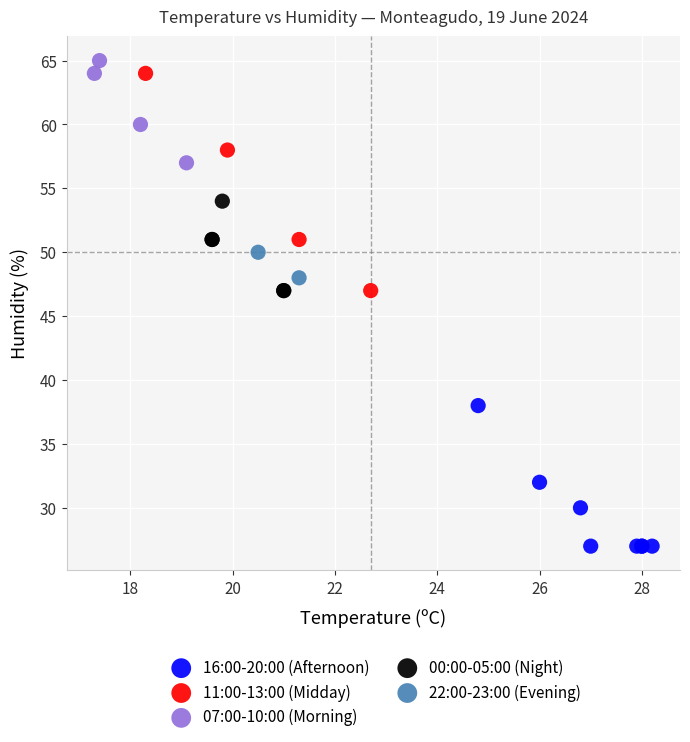

Which series contains the highest Y value?

07:00-10:00 (Morning)